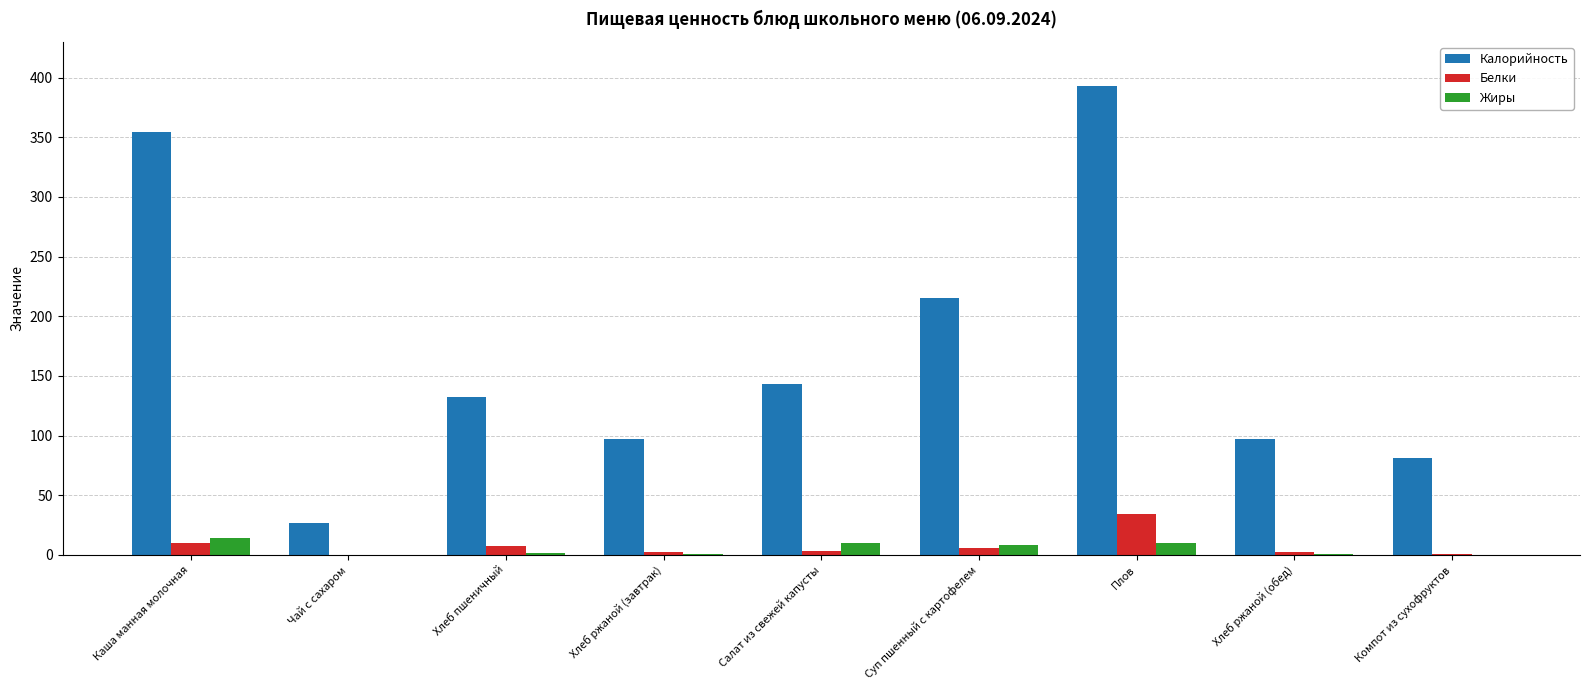

How many groups of bars are there?

9